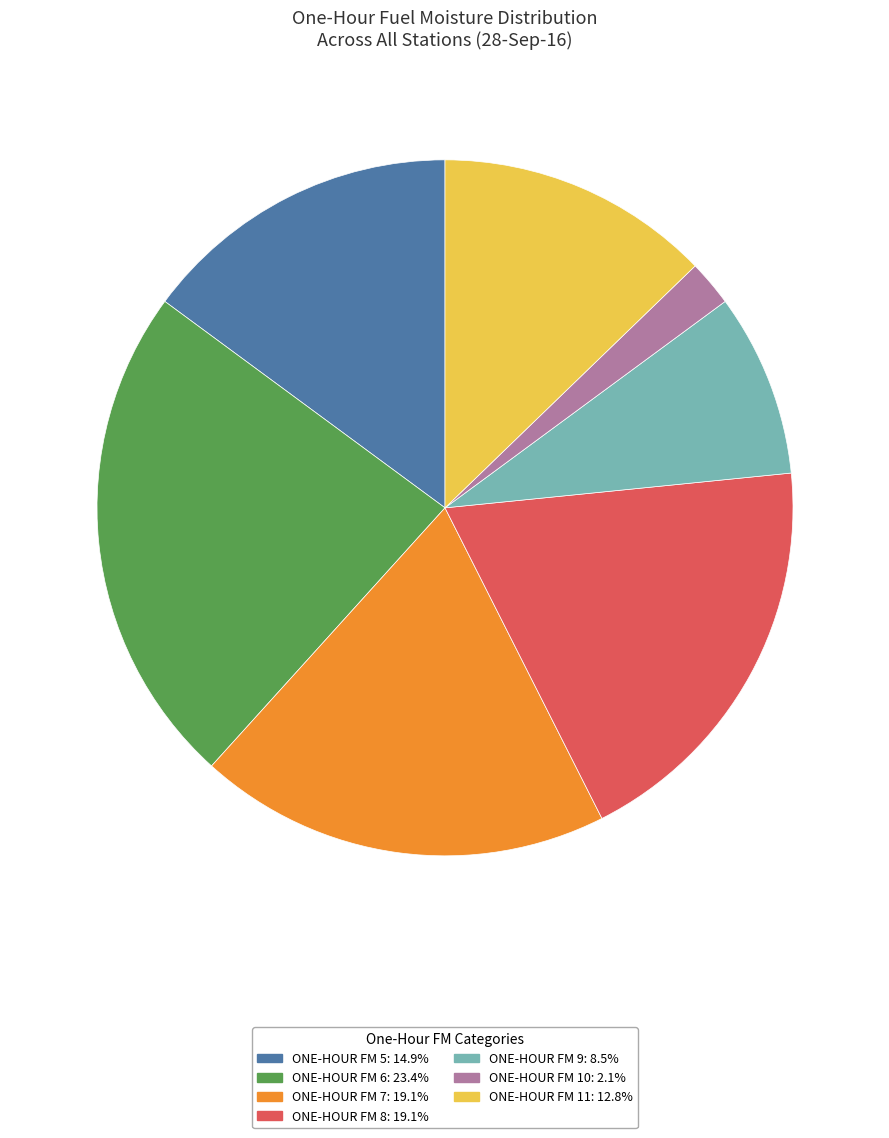

Does any single category account for the majority?

No